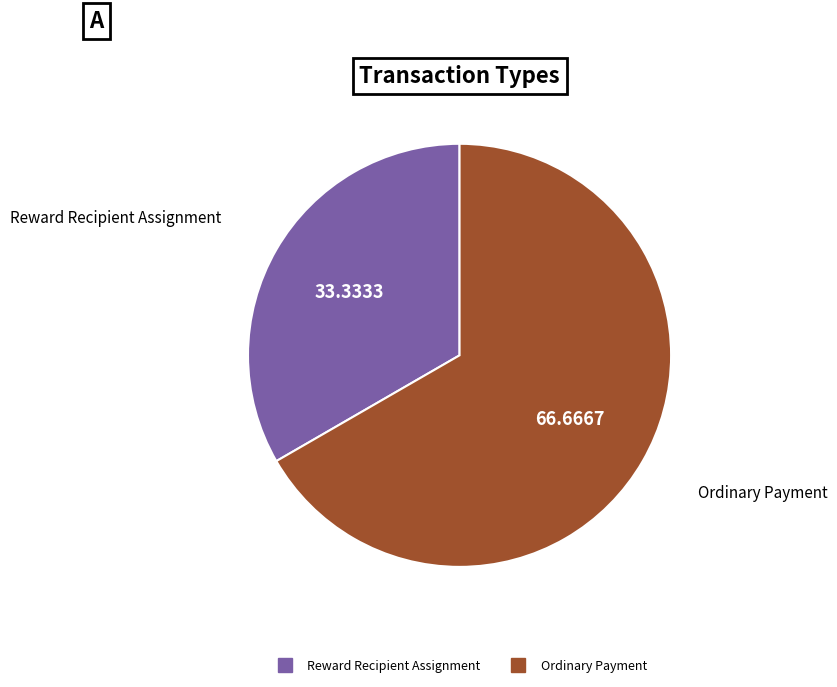

Which slice is the smallest?

Reward Recipient Assignment